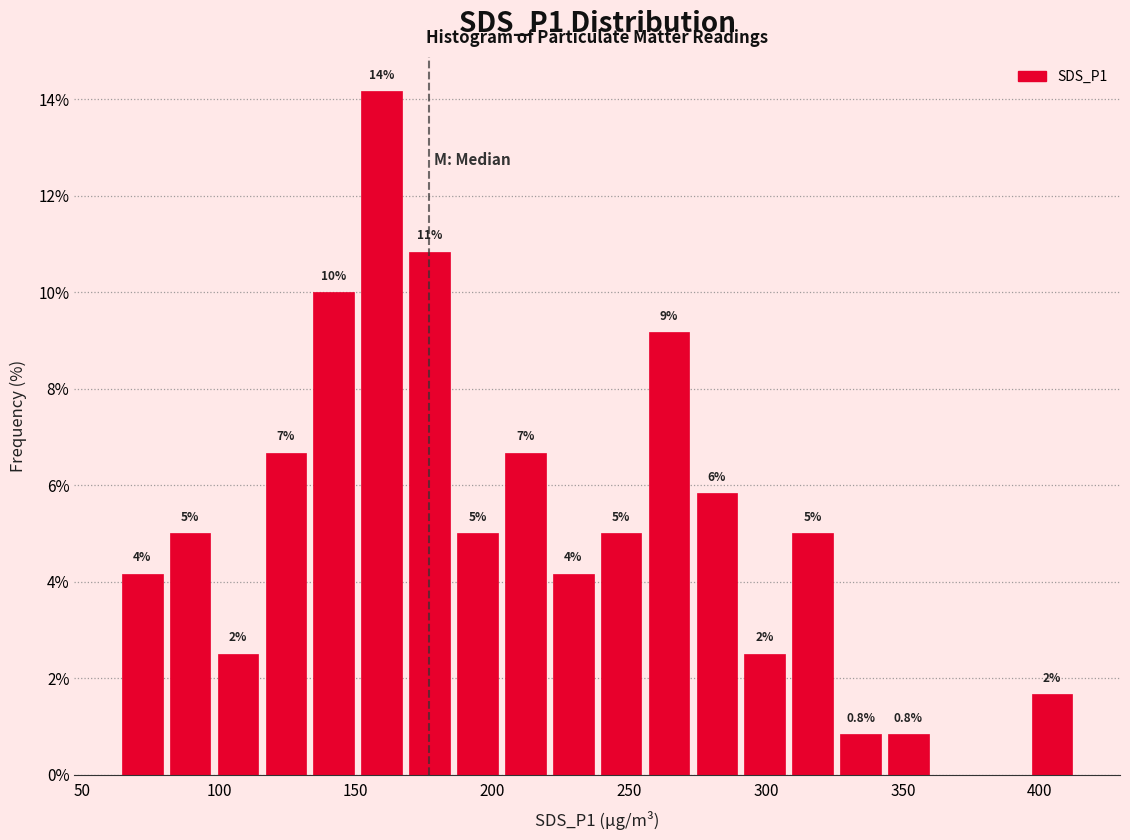

Read against the x-axis, roughly where is the centre of the tallest bar?

160